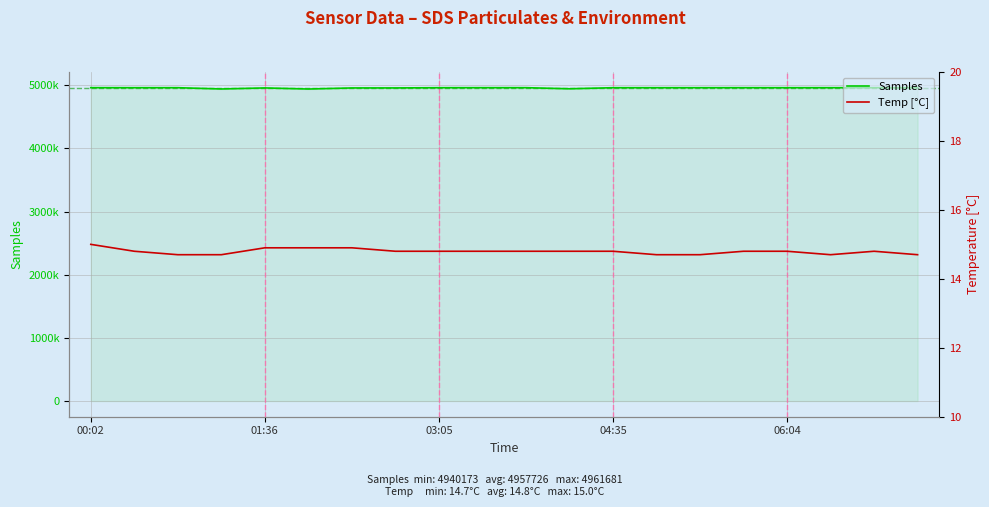

Is it true that Temp [°C] equals 14.9 at 6?

True